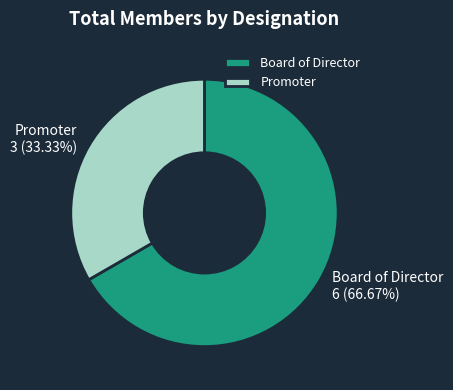

Which has a higher value, Board of Director or Promoter?

Board of Director